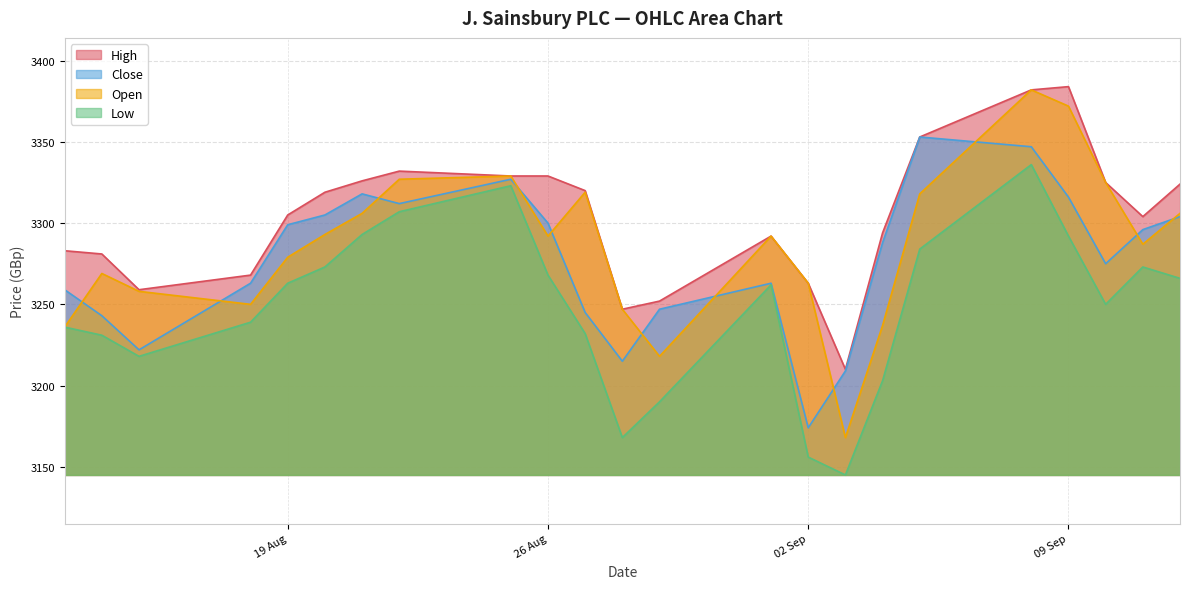

What is the average value of the Low series?

3248